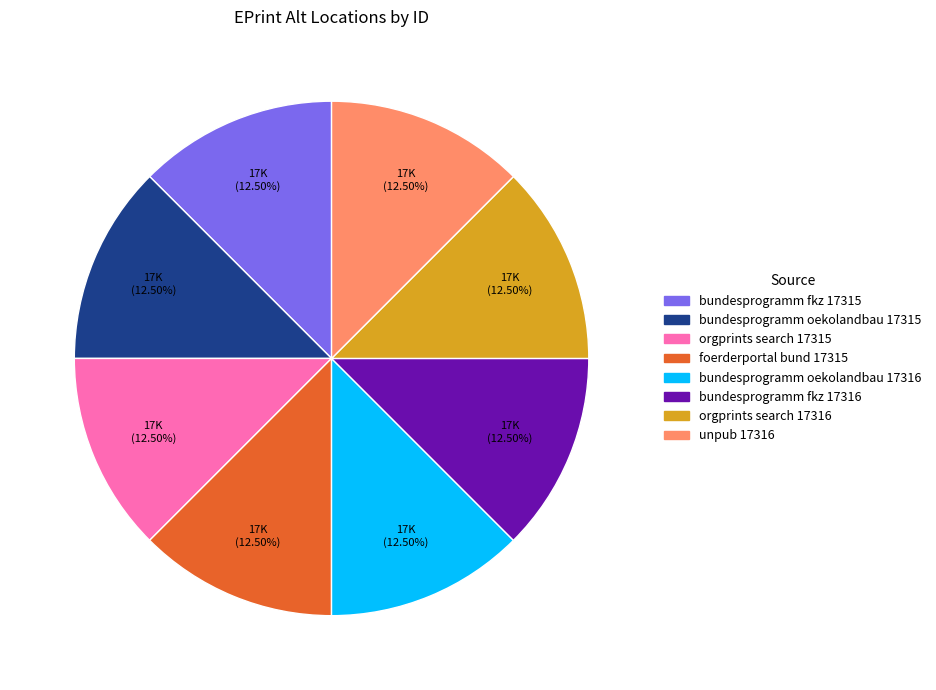

Is there any slice that represents more than half of the pie?

No